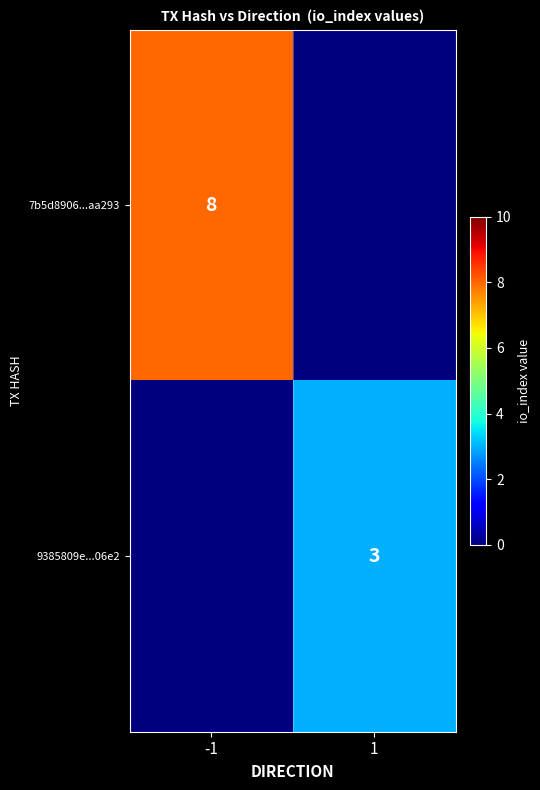

Is it true that 7b5d8906...aa293 equals 13 at -1?

False